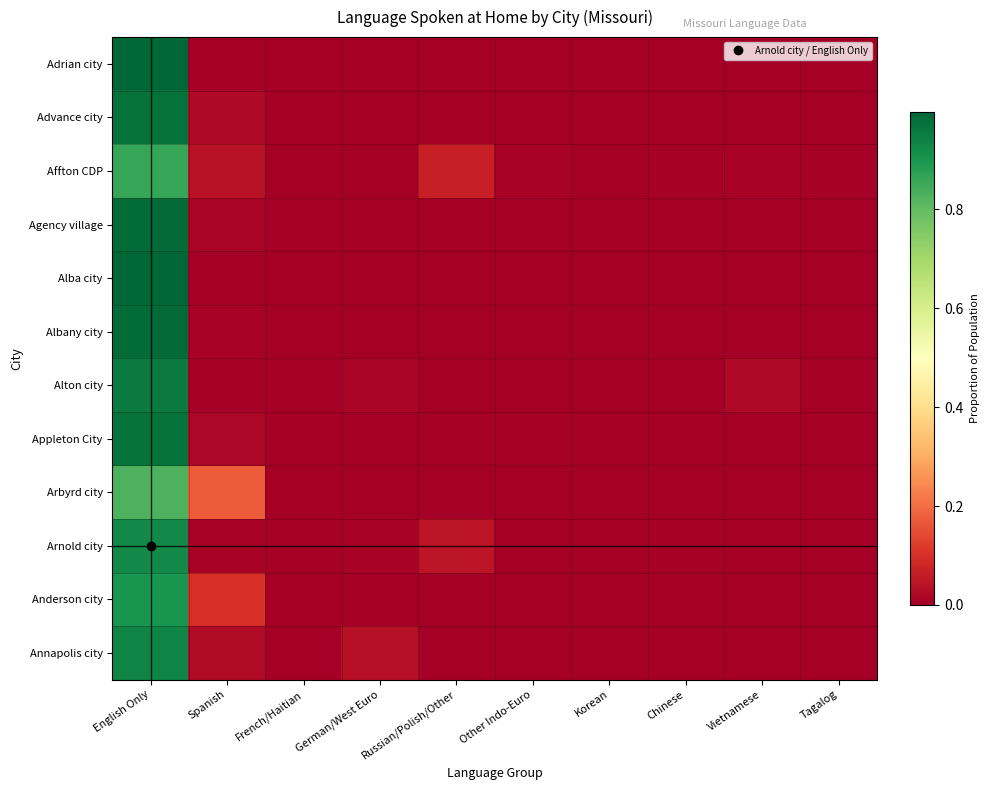

Which series has the largest total across all categories?

Adrian city